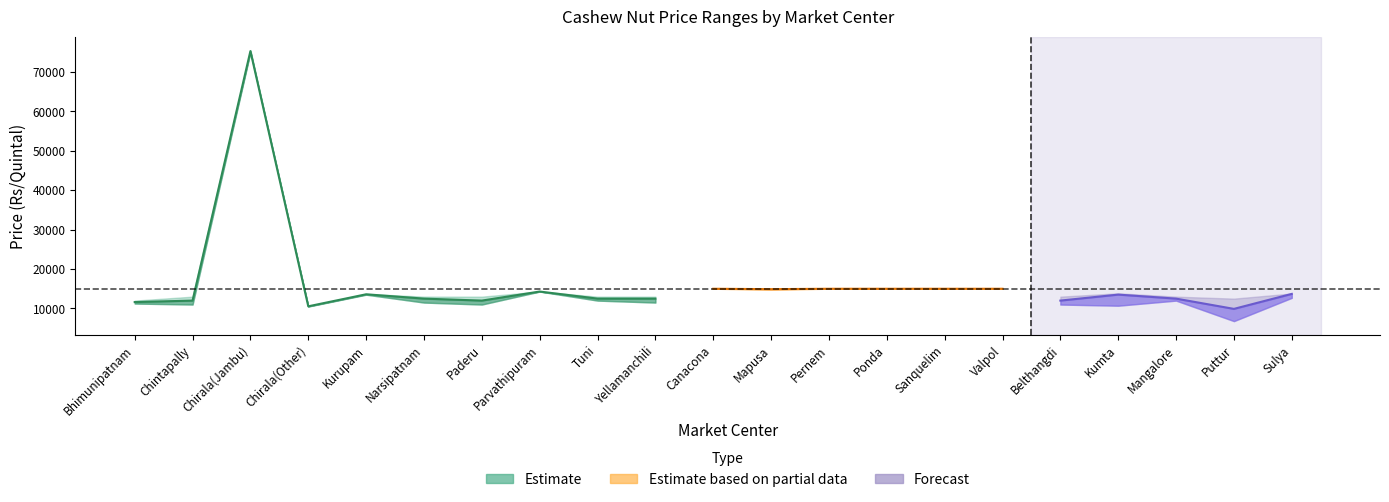

Is it true that Modal Price equals 6040 at Canacona?

False